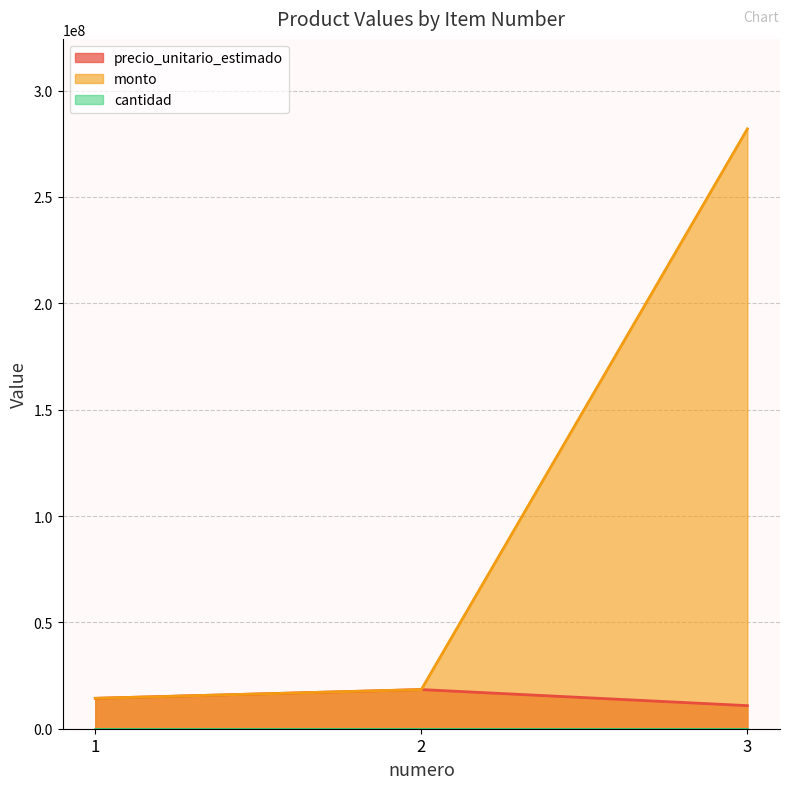

The value of precio_unitario_estimado at 3 is 17483031. True or false?

False